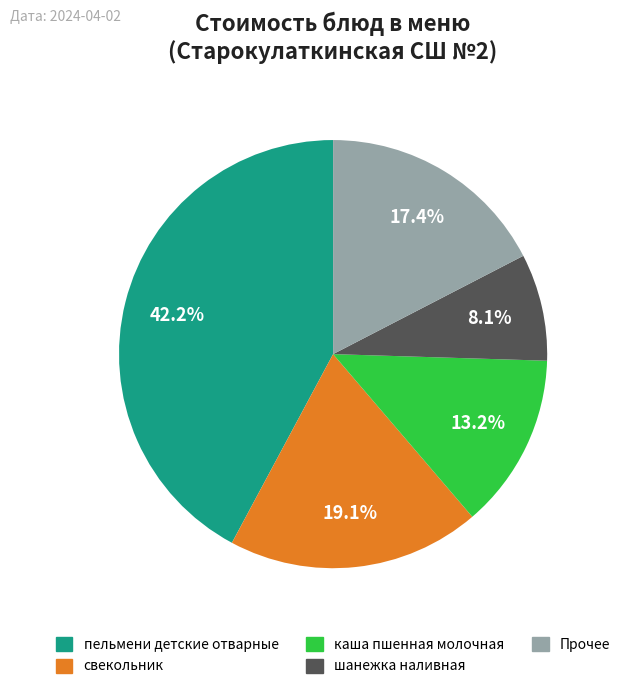

Rank the categories by value from lowest to highest.

шанежка наливная, каша пшенная молочная, Прочее, свекольник, пельмени детские отварные